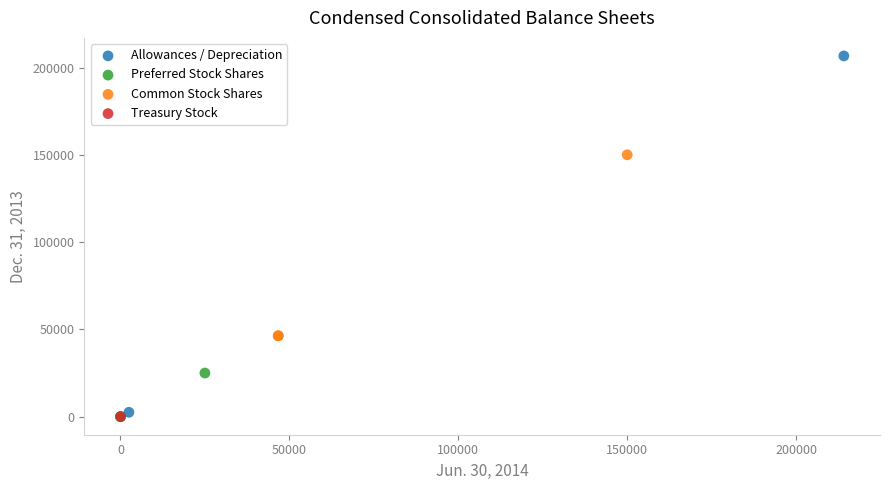

Which series contains the highest Y value?

Allowances / Depreciation